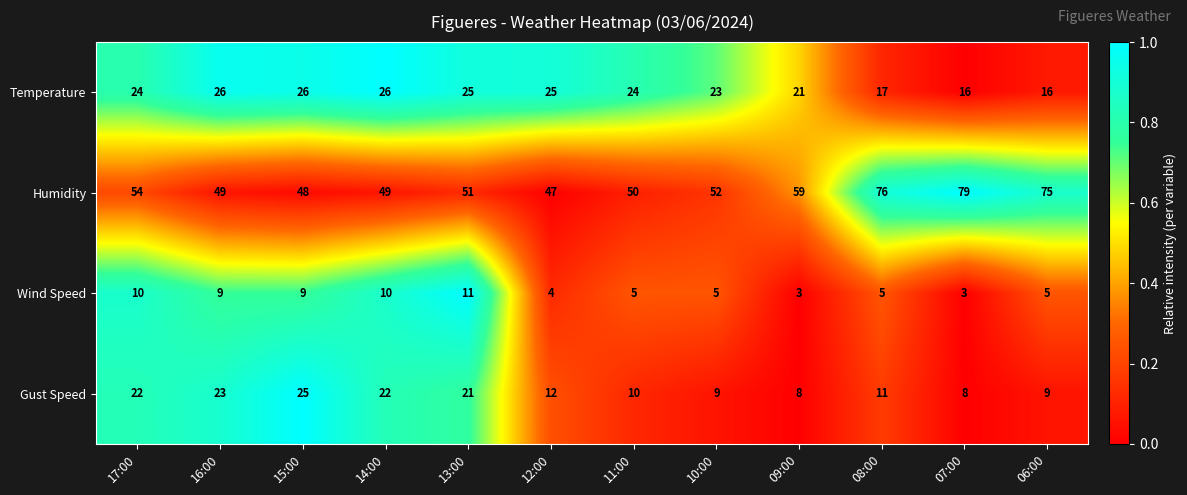

Which series has the largest total across all categories?

Humidity